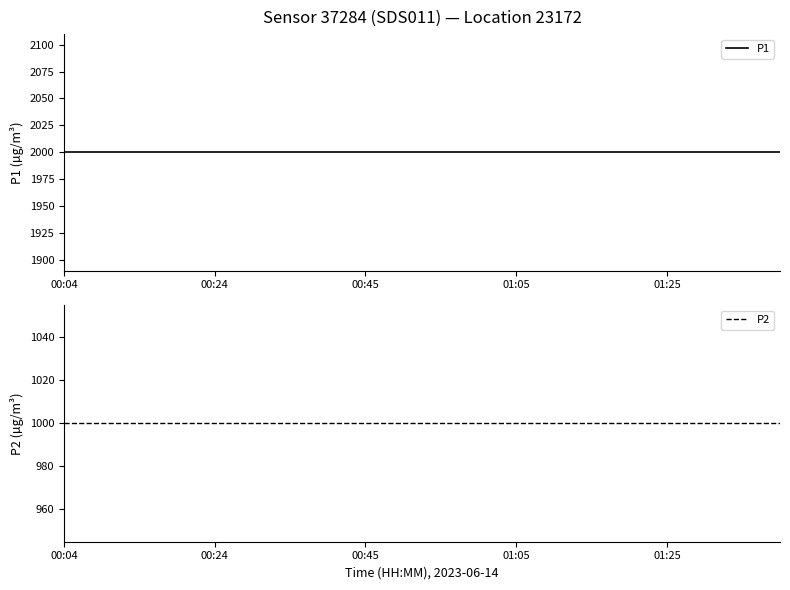

Is it true that P1 equals 1066.5 at 7?

False